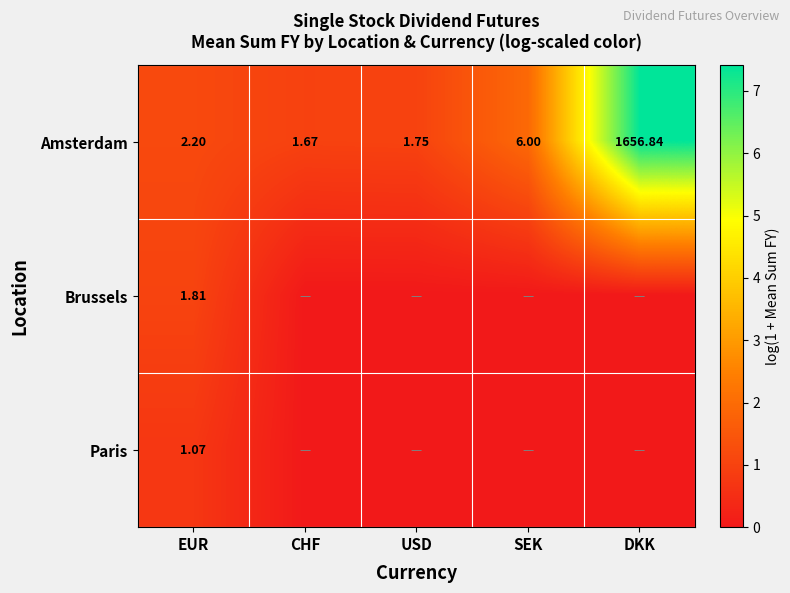

At which label does Amsterdam first exceed 2?

EUR